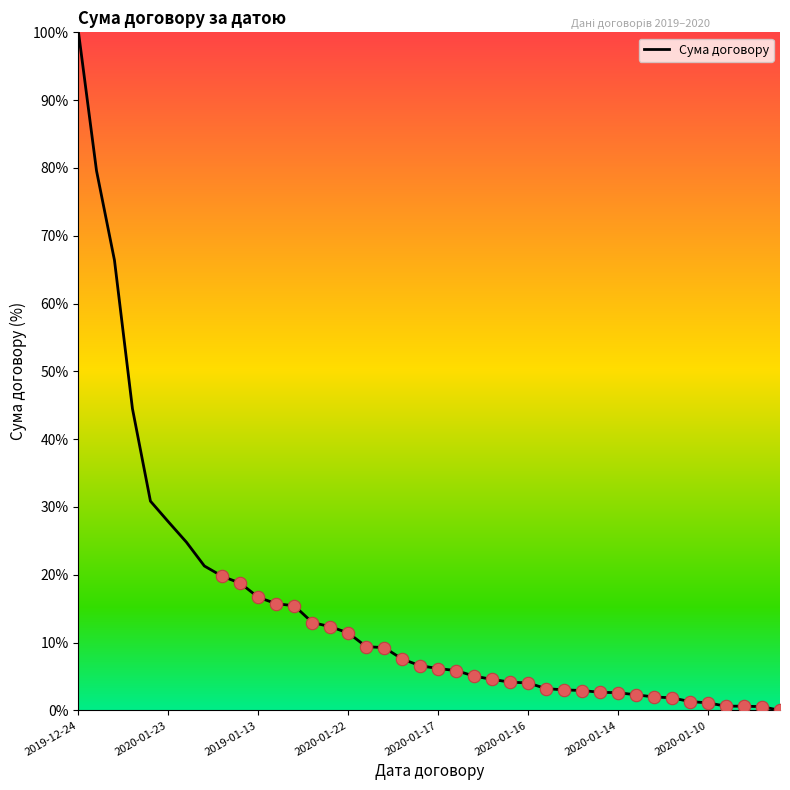

What is the maximum value shown in the chart?

100.0